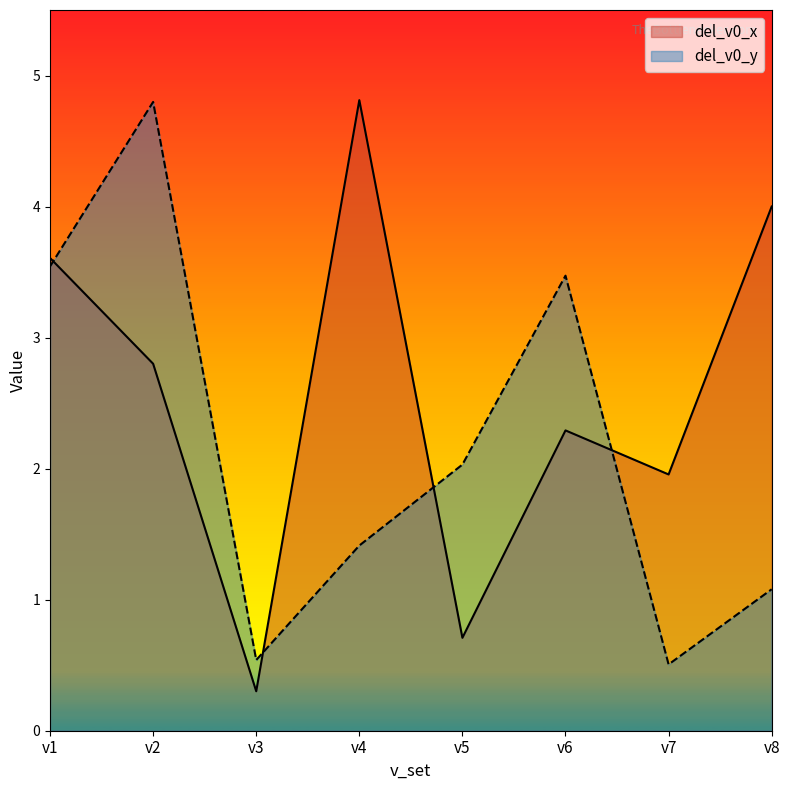

What are all the series names shown in the legend?

del_v0_x, del_v0_y